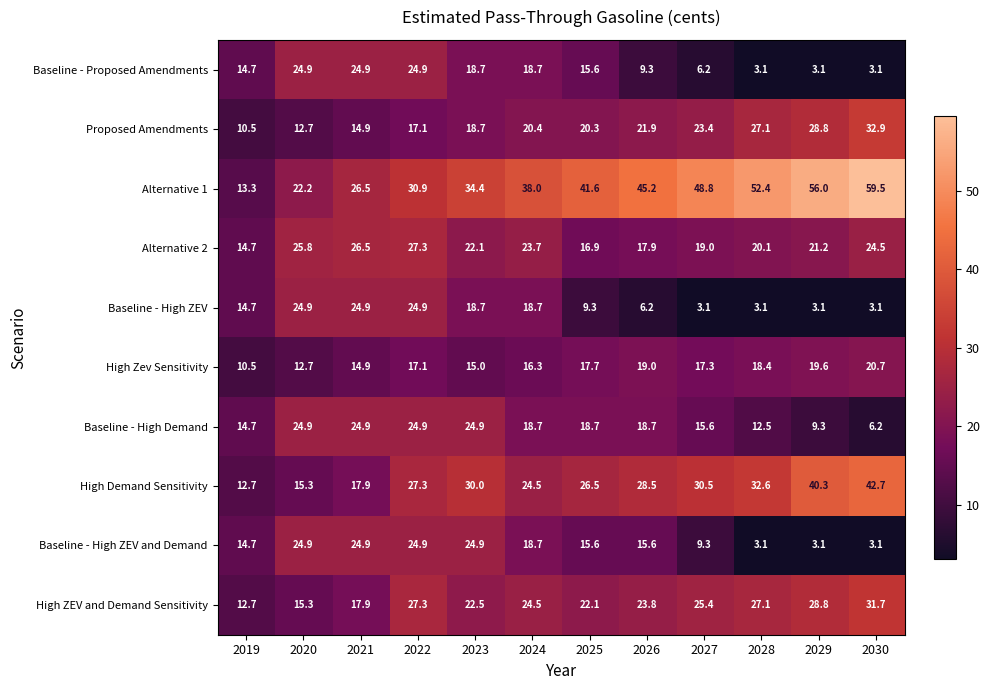

Is it true that Proposed Amendments equals 16.5 at 2028?

False